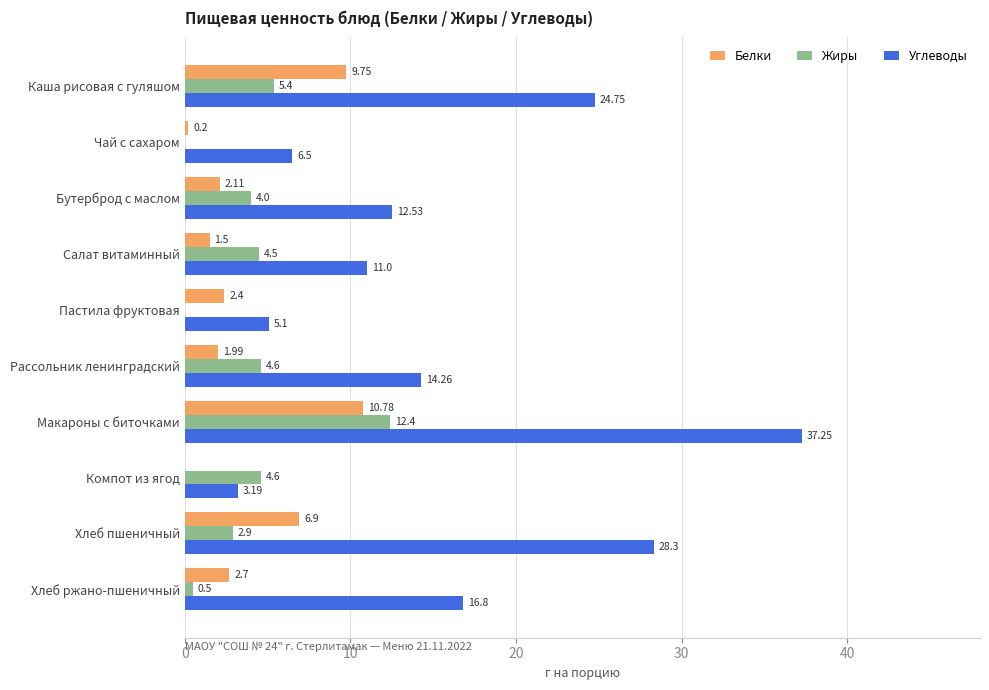

What is the average value of the Жиры series?

3.9